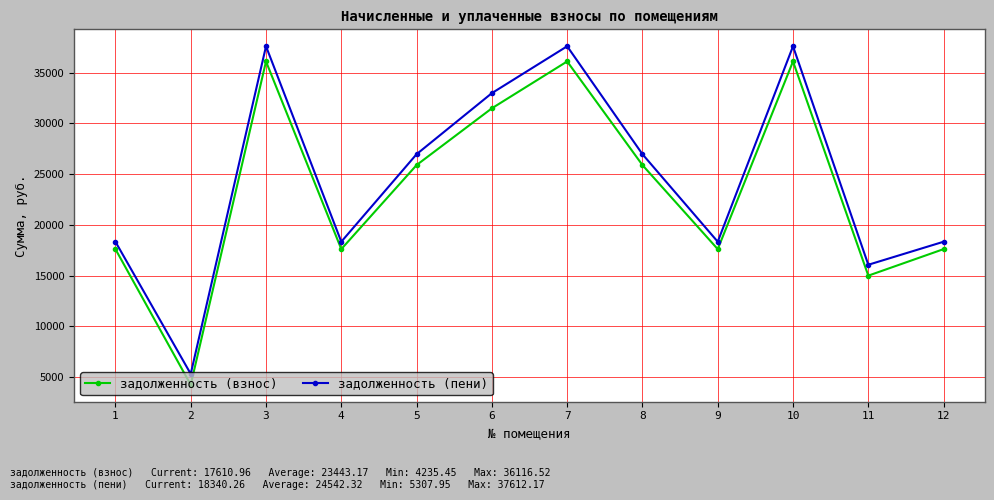

Which series changed the most between 4 and 10?

задолженность (пени)